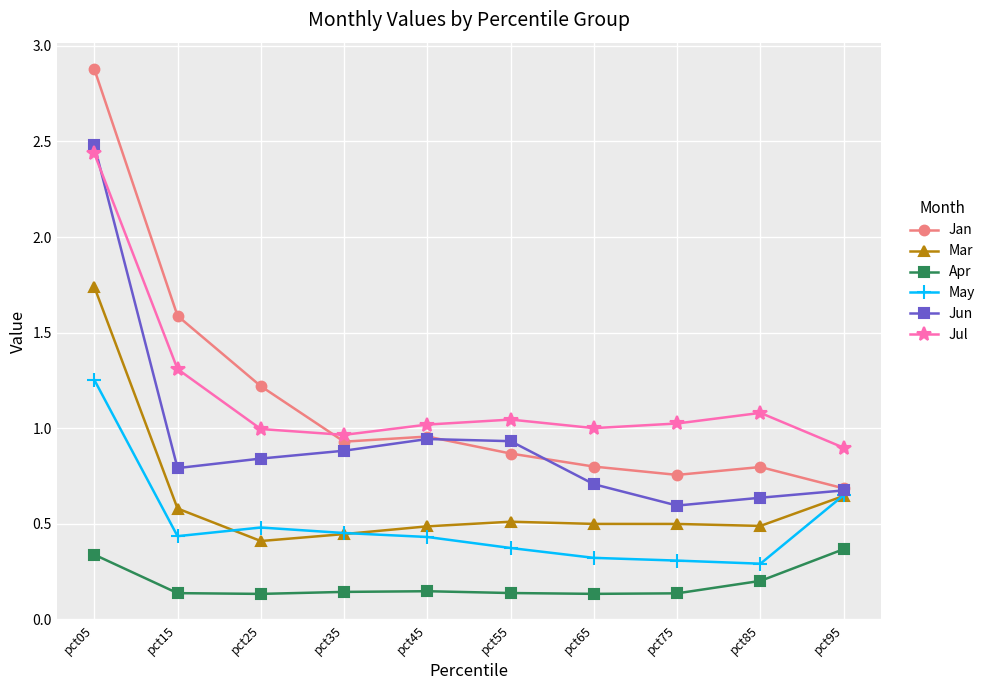

What value does the Jan series have at pct05?

2.9